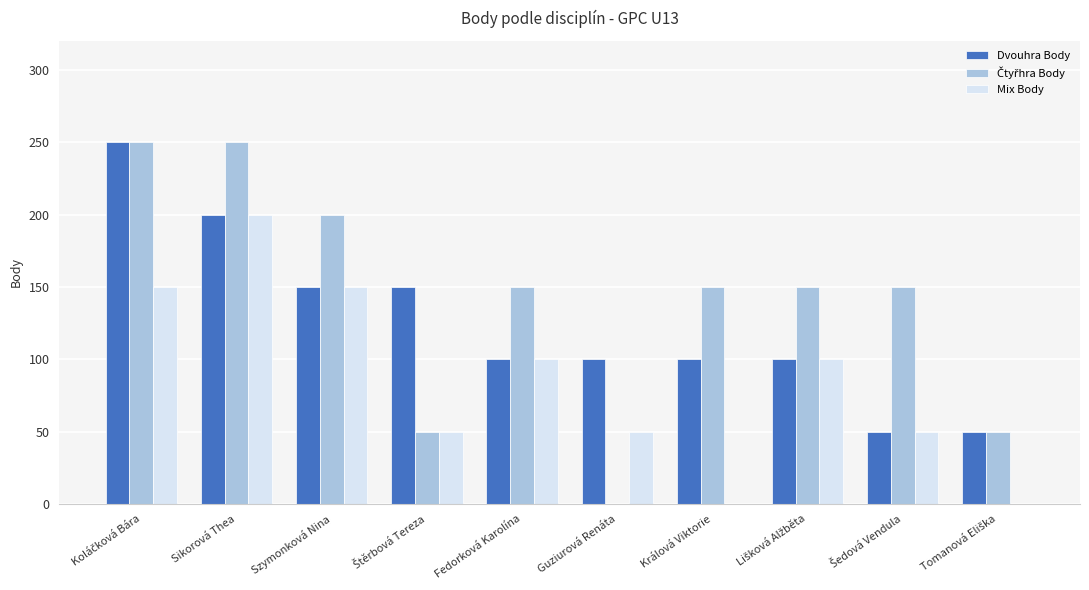

Are the bars horizontal?

No